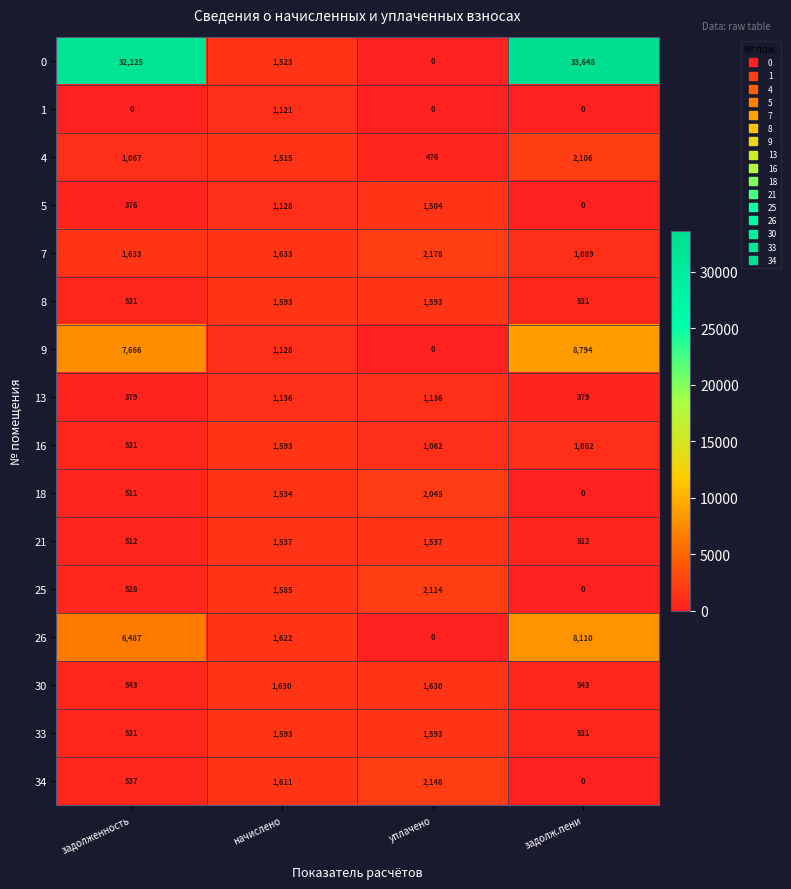

The value of 1 at уплачено is 0. True or false?

True